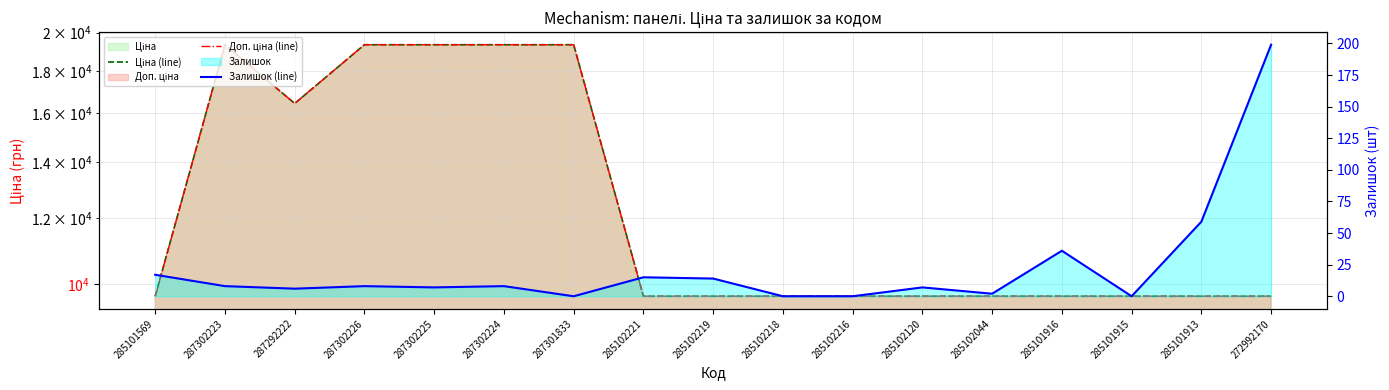

What is the value of the Залишок (line) point at the 14th from the left?

36.0